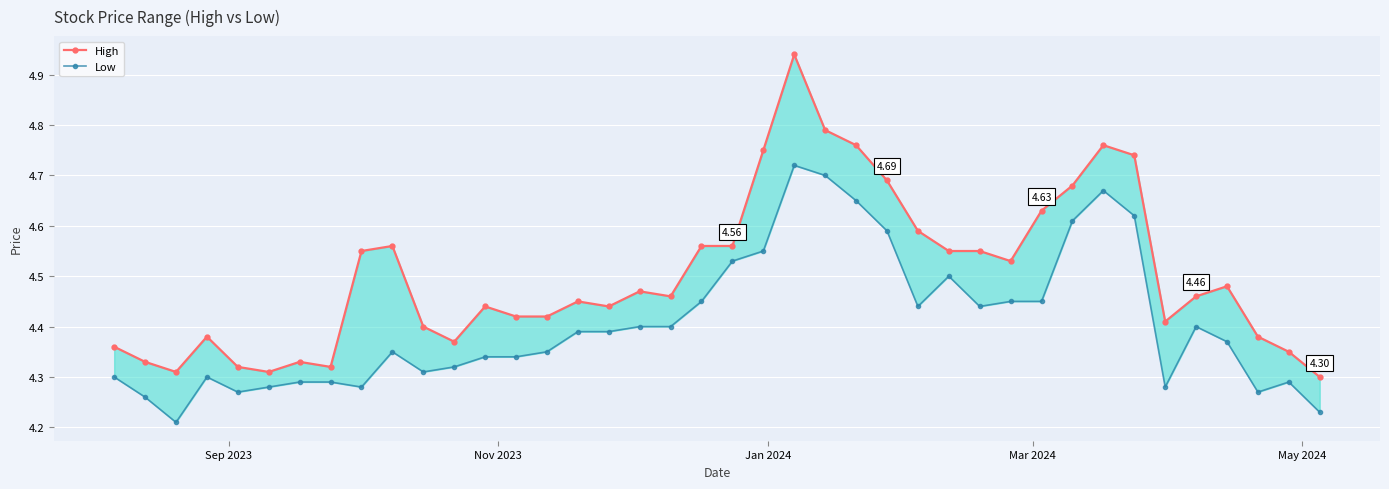

True or false: Low and High intersect in this chart.

False